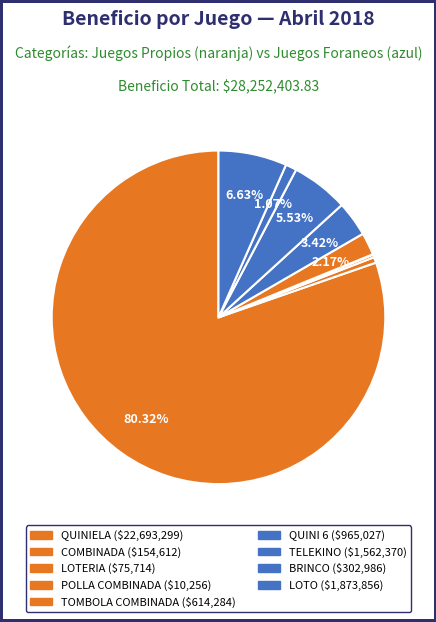

Combined, what portion of the pie is TELEKINO and LOTO?

12.2%